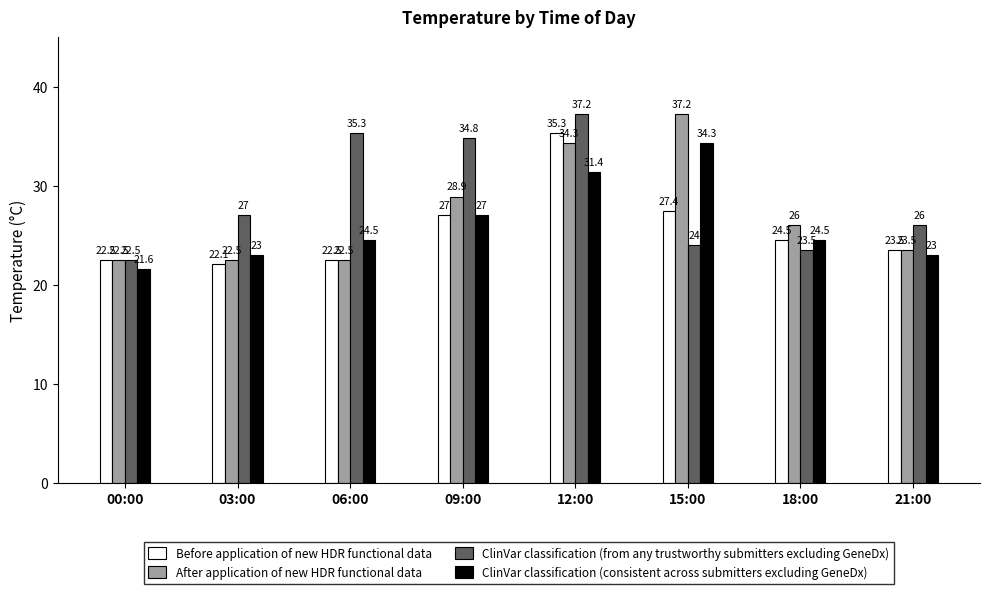

What is the difference between the maximum and minimum values in the After application of new HDR functional data series?

14.7